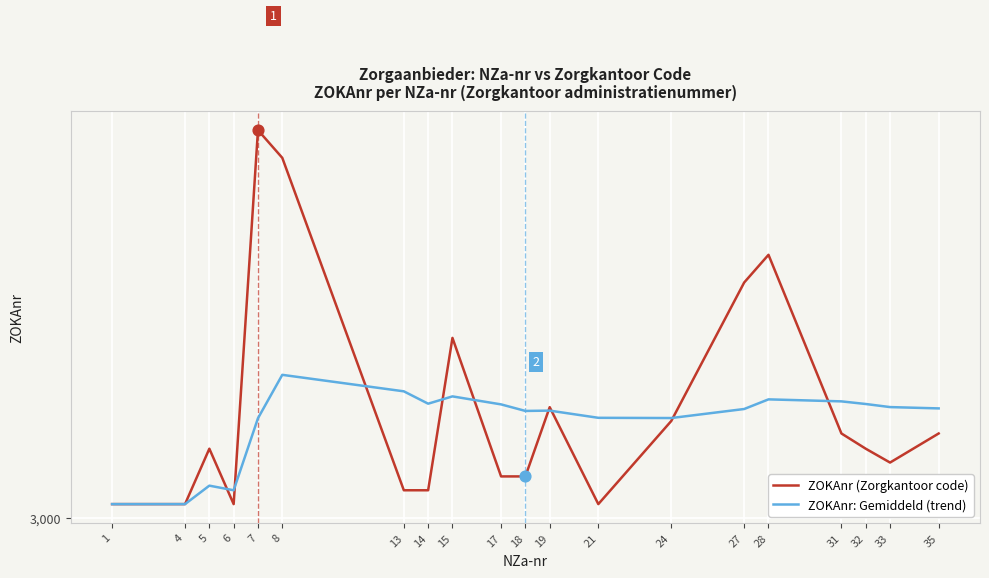

What are all the series names shown in the legend?

ZOKAnr (Zorgkantoor code), ZOKAnr: Gemiddeld (trend)